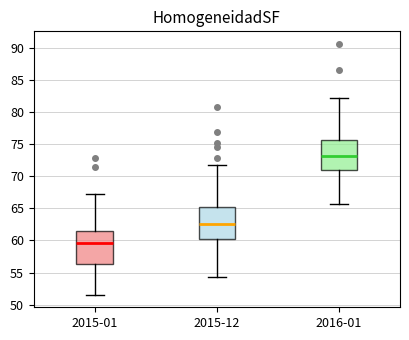

Which box's median line is the lowest?

2015-01